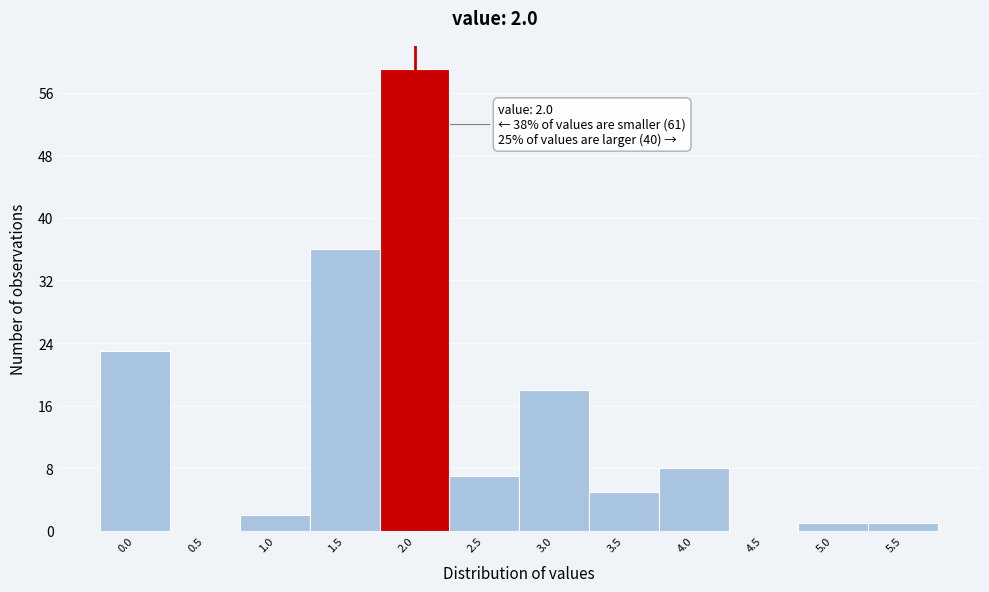

Over which range of the x-axis is the bar tallest?

1.75 to 2.25